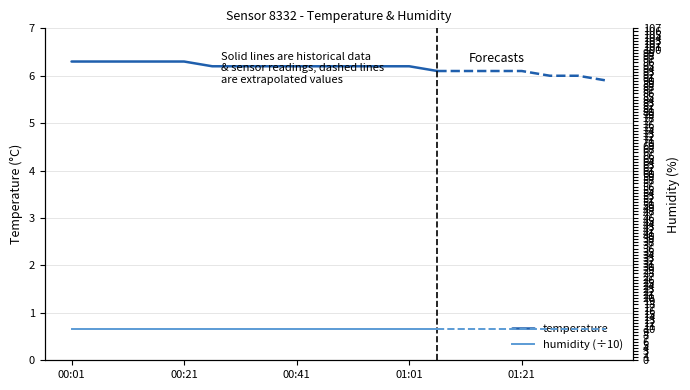

Is it true that temperature equals 6.2 at 7?

True